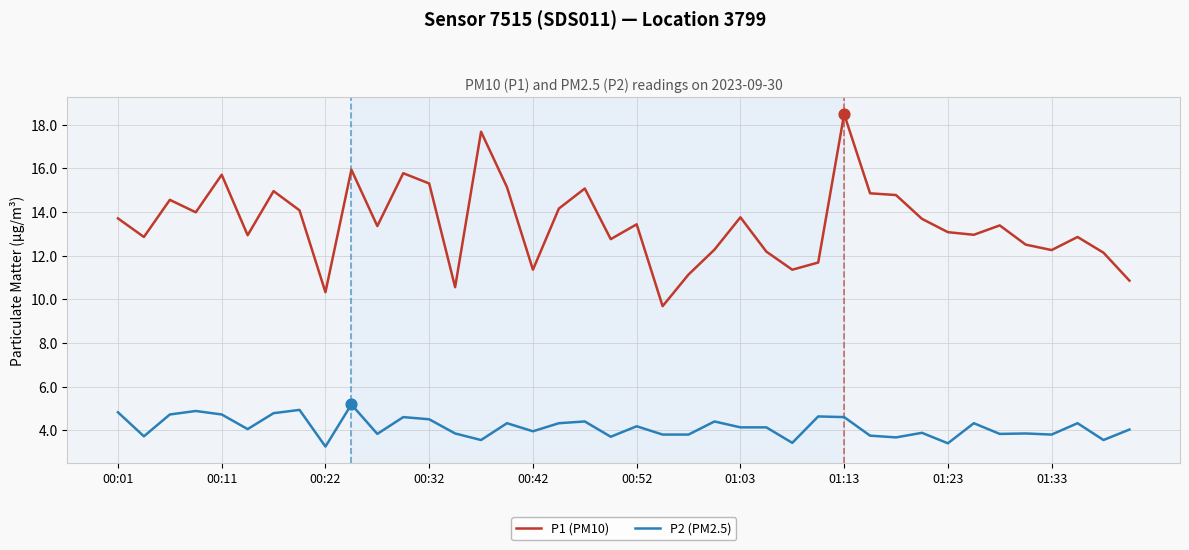

Which series has the largest total across all categories?

P1 (PM10)